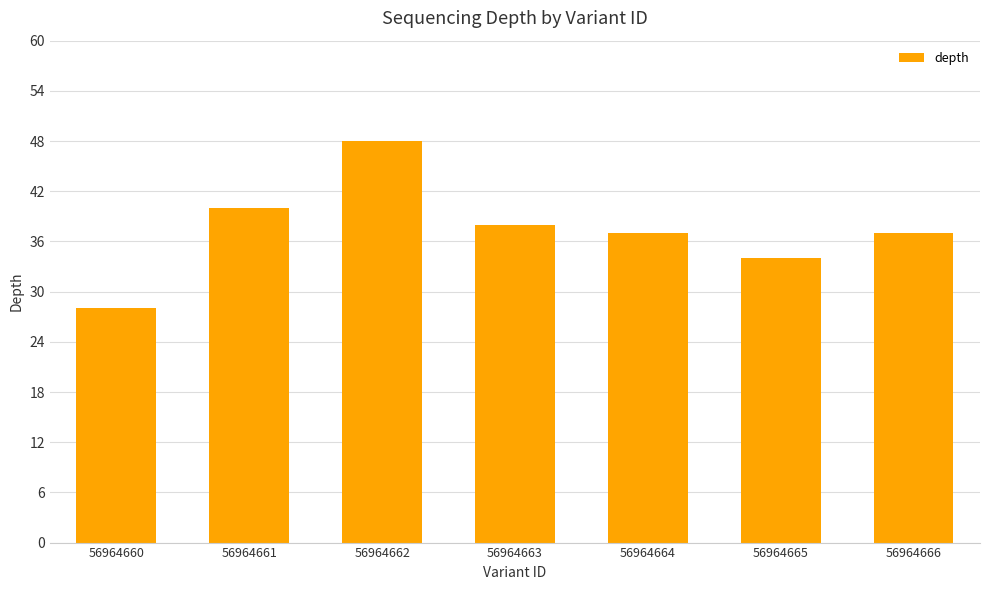

Between 56964662 and 56964663, which is larger?

56964662